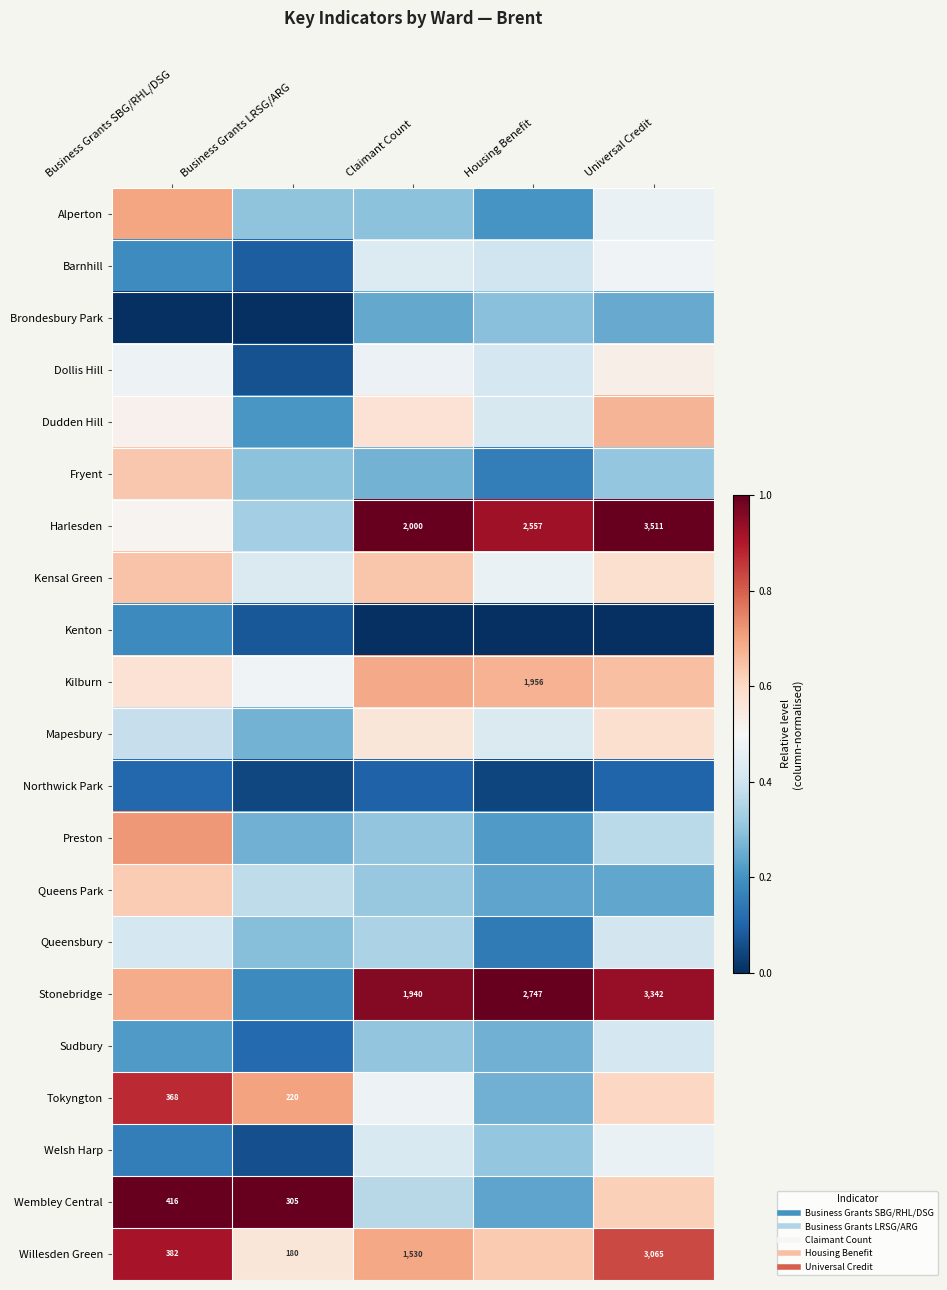

What is the highest value of the Dudden Hill series?

0.7